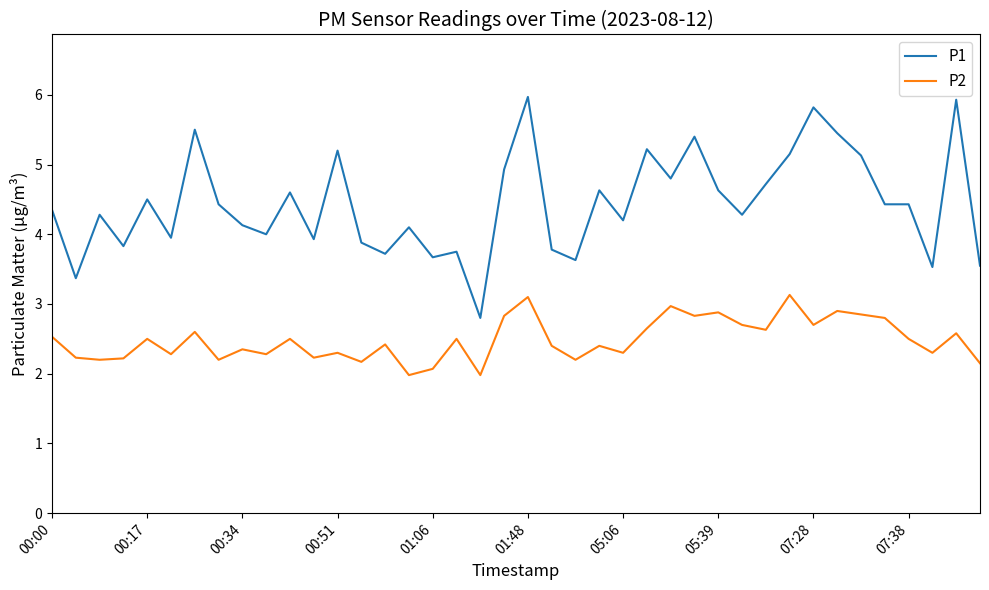

What is the smallest value displayed?

2.0